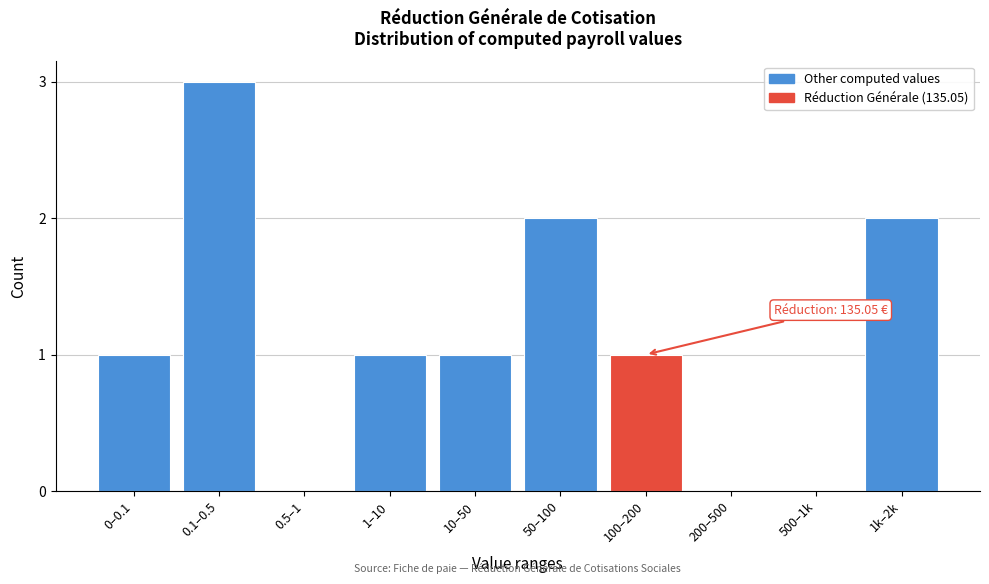

Reading right to left, transcribe all the data shown in this chart.

1k–2k=2	500–1k=0	200–500=0	100–200=1	50–100=2	10–50=1	1–10=1	0.5–1=0	0.1–0.5=3	0–0.1=1